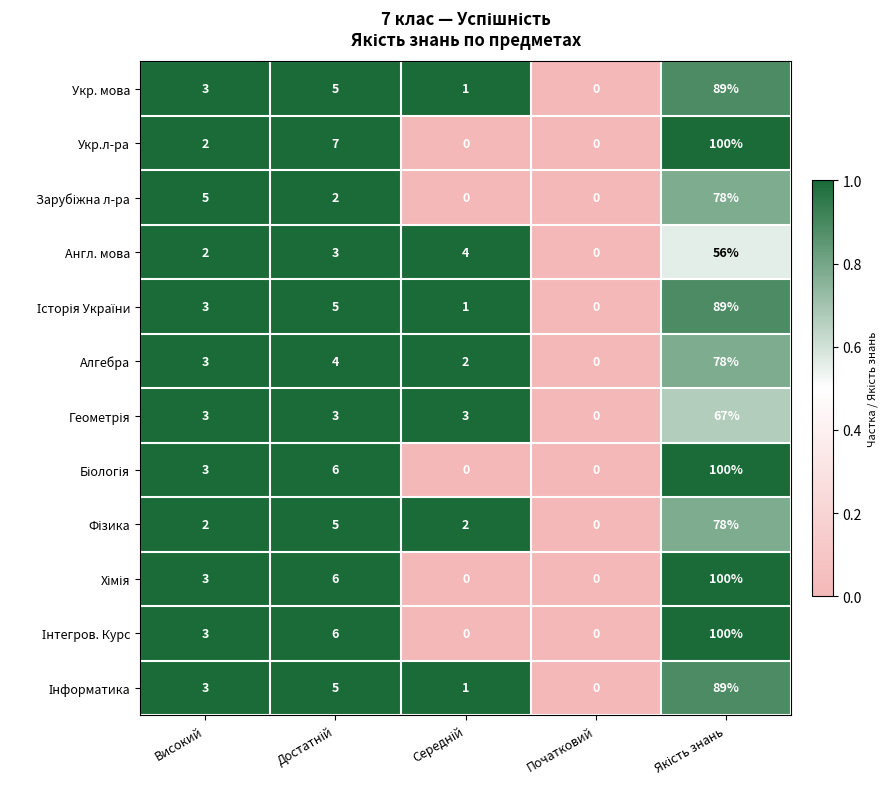

What is the difference between the maximum and minimum values in the Алгебра series?

78